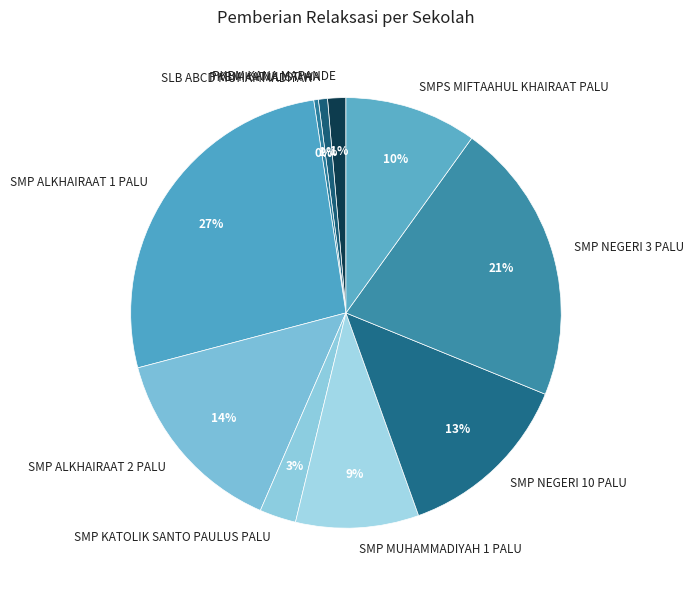

Is there a majority slice in this chart?

No